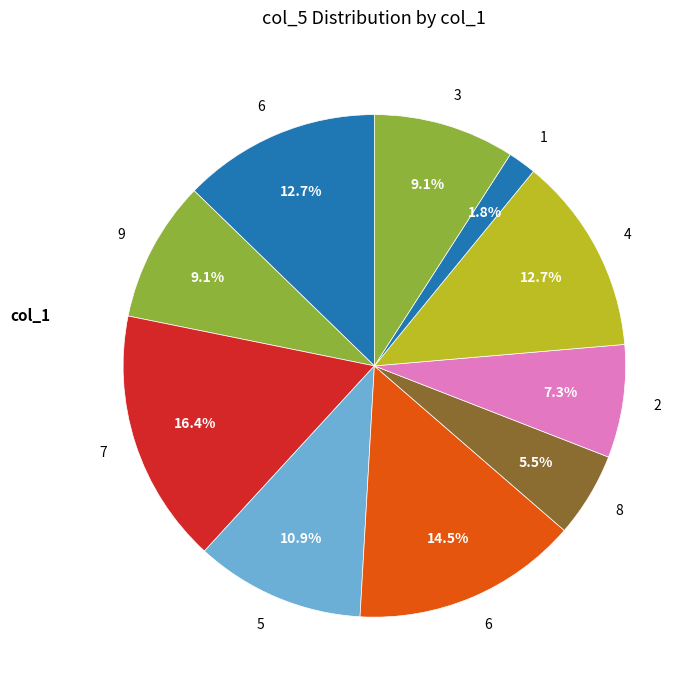

How many segments does this pie chart have?

10